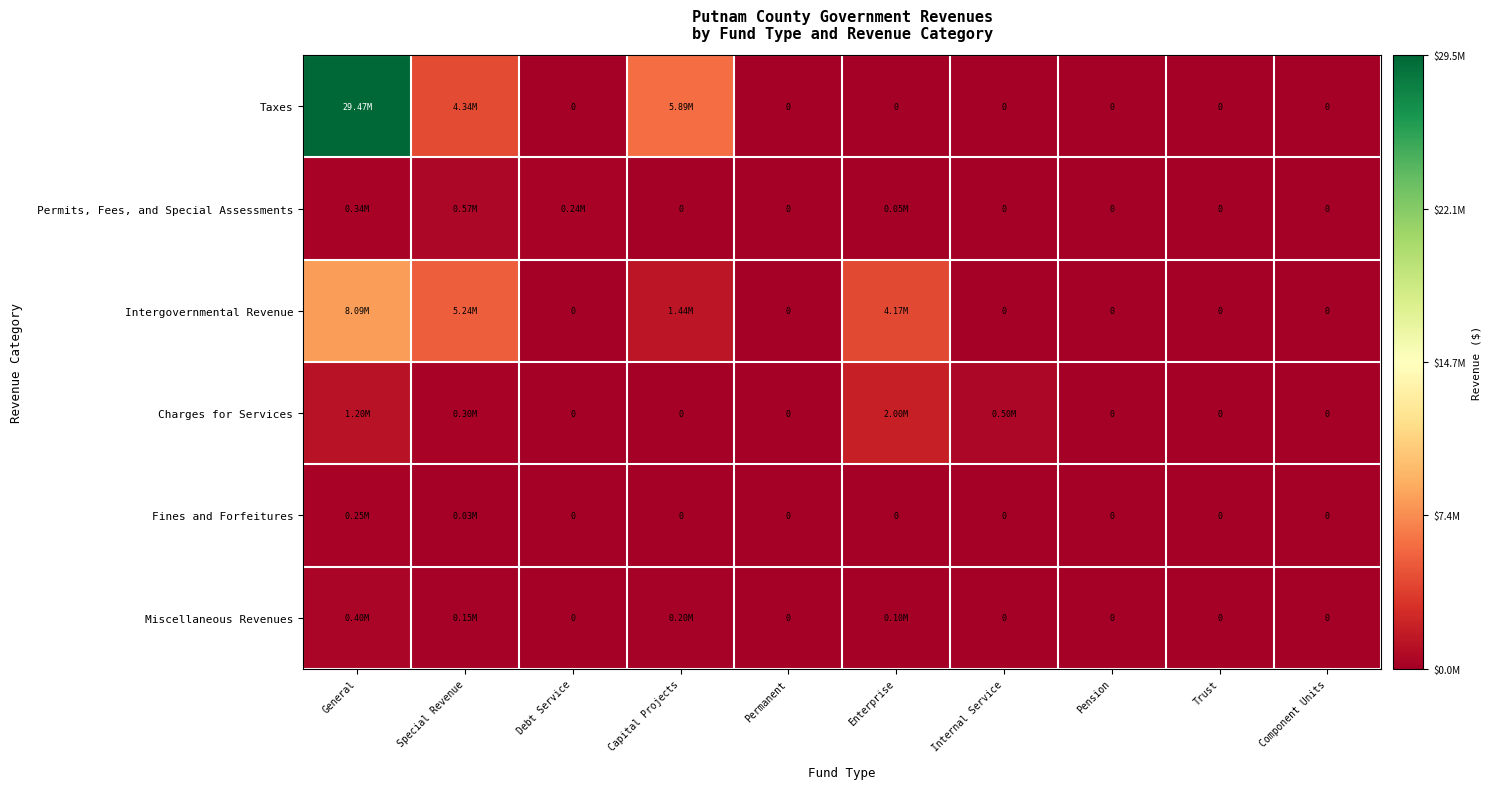

At which category is the sum across all series the highest?

General